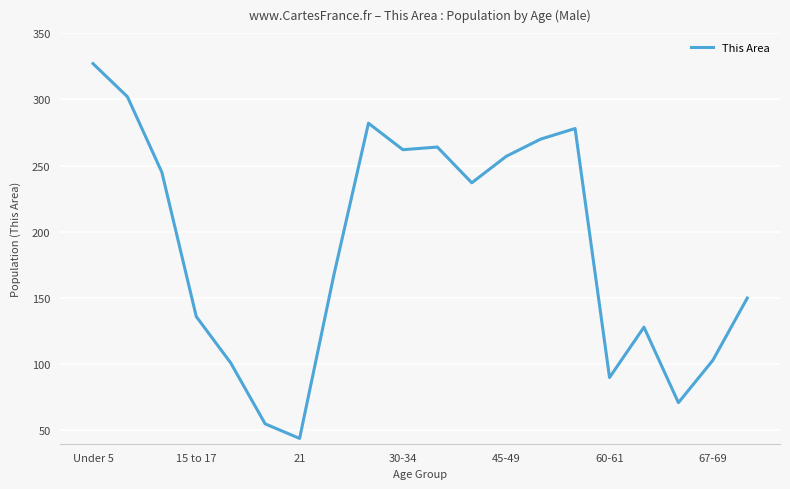

What is the greatest value displayed?

327